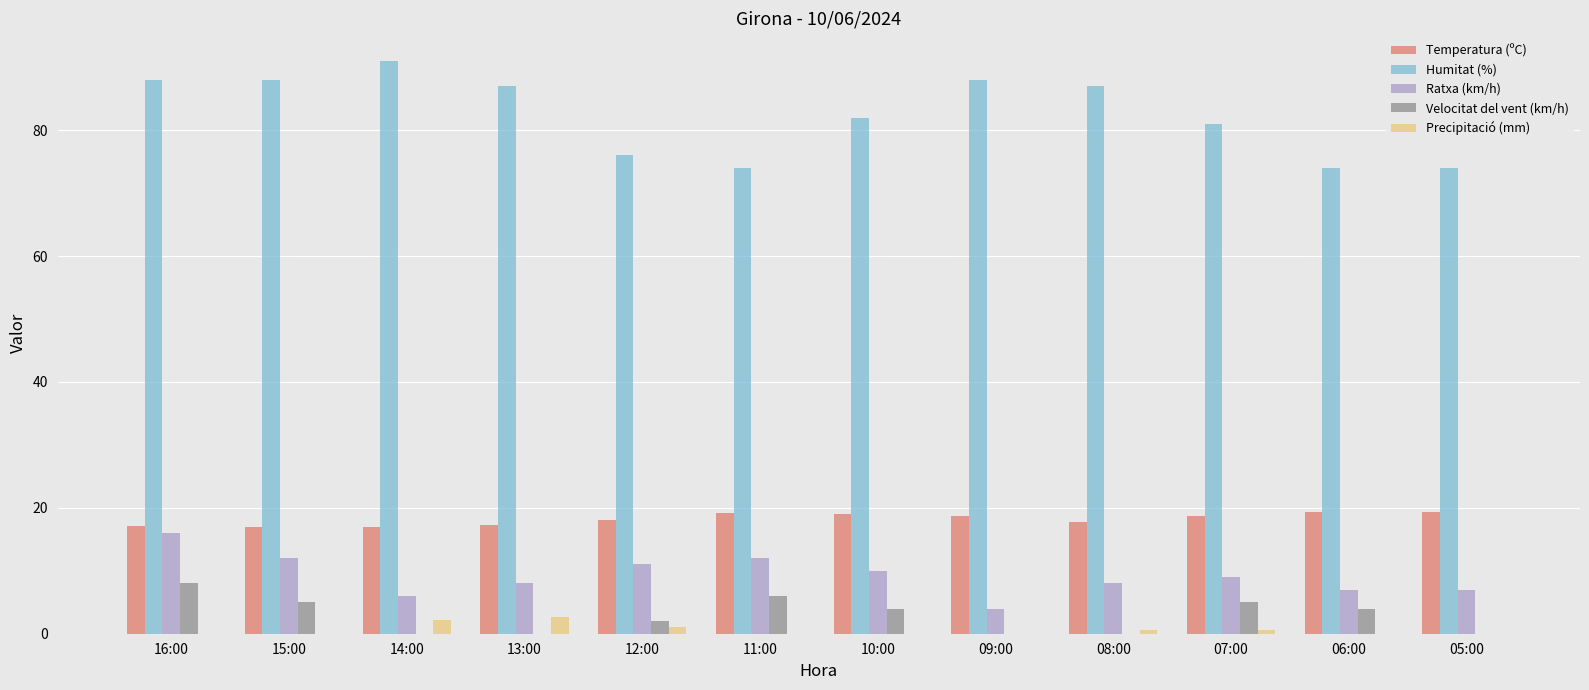

What is the maximum value shown in the chart?

91.0